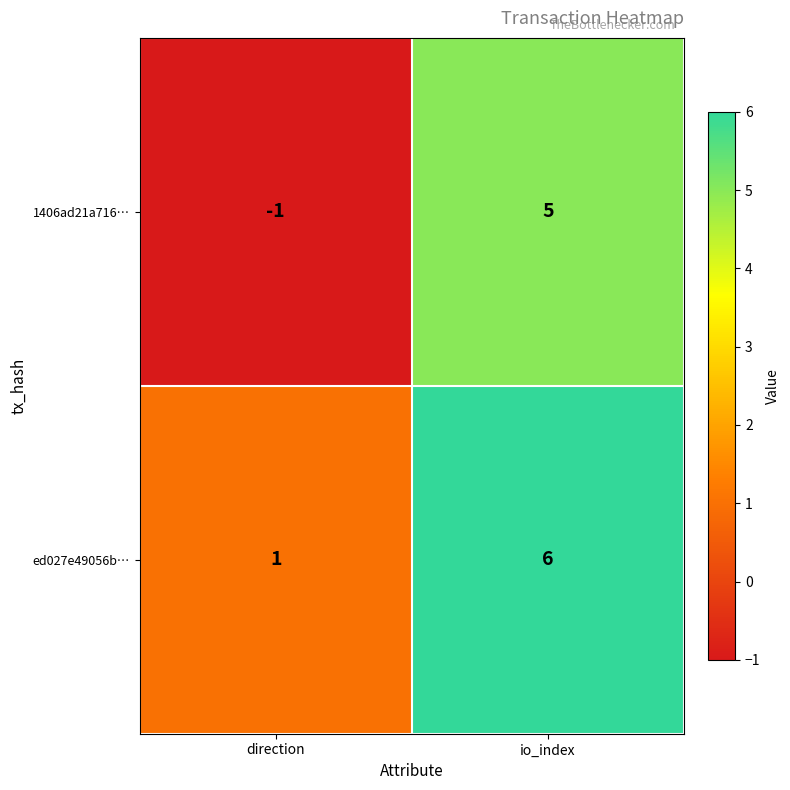

Reading left to right, what are all the values shown in this chart?

1406ad21a716…: direction=-1	io_index=5
ed027e49056b…: direction=1	io_index=6